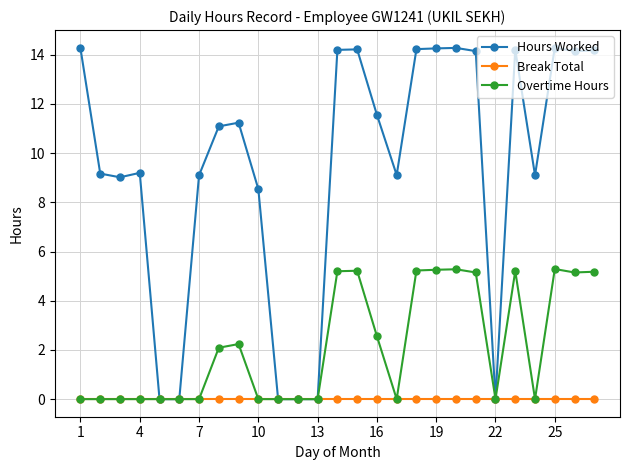

True or false: Overtime Hours has more than 0 points higher than both neighbors.

True